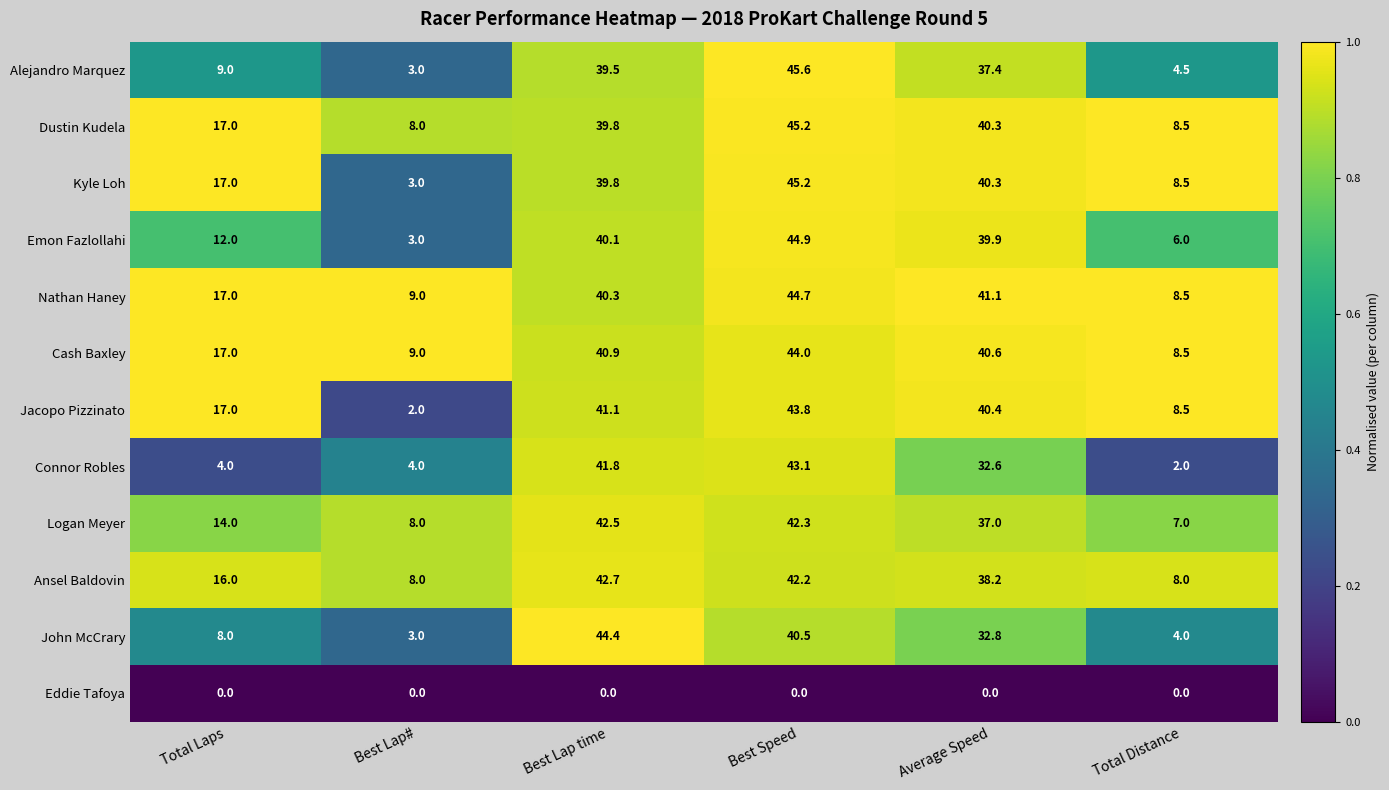

Count the number of data series in this chart.

12